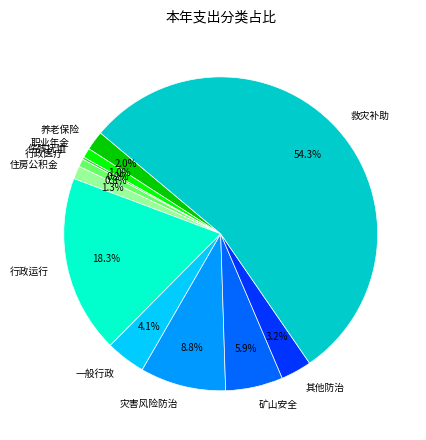

What is the largest slice in the pie chart?

救灾补助